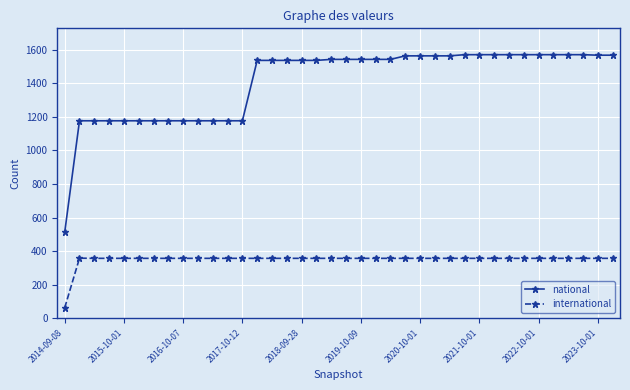

What are all the series names shown in the legend?

national, international